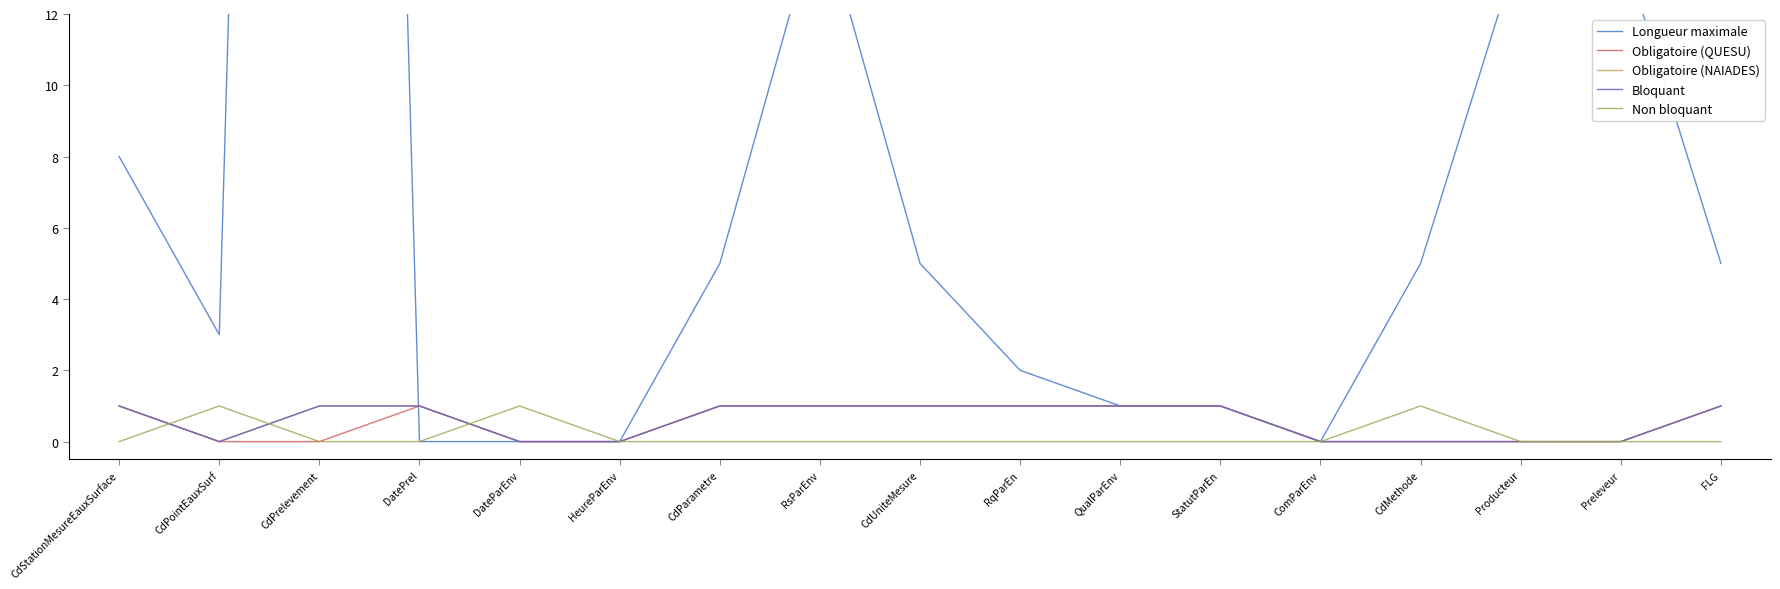

How many distinct data groups are displayed?

5